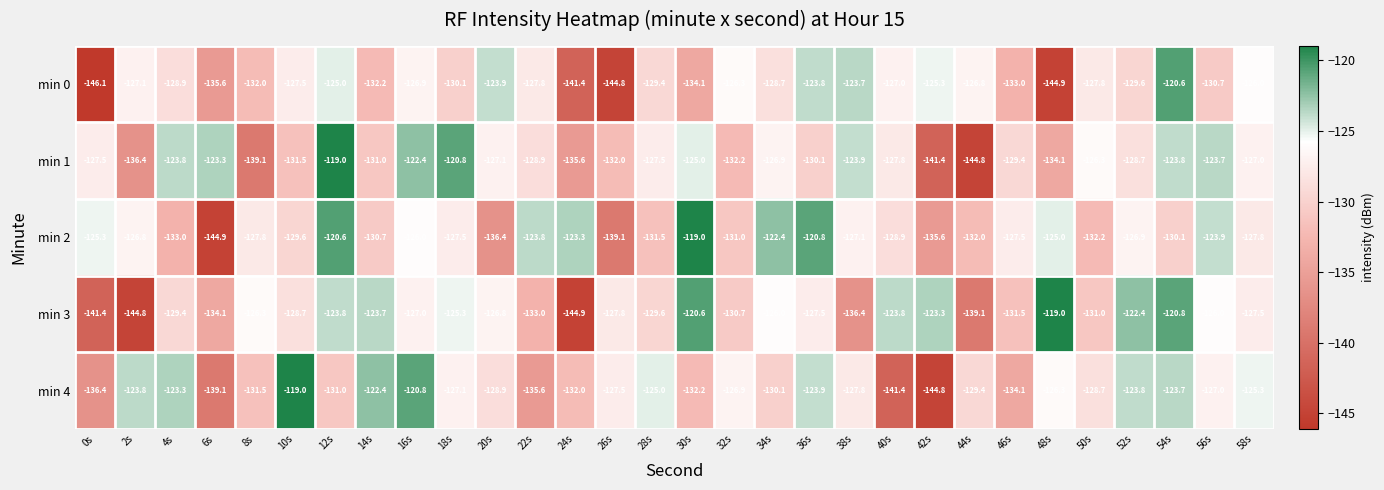

Which category has the lowest value across all series?

0s